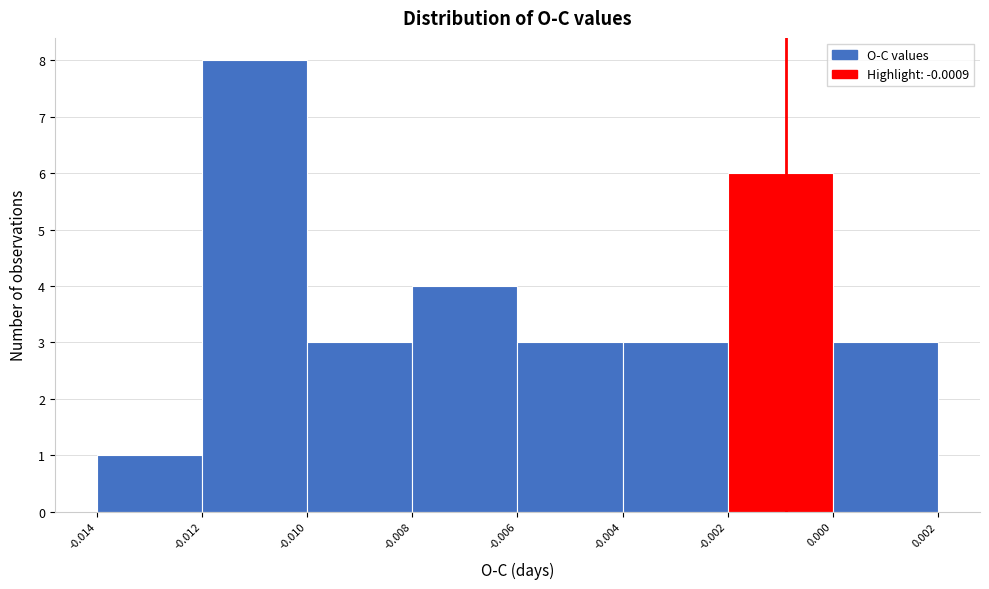

Reading left to right, list every bar in this chart as the range it spans on the x-axis followed by its height. The values are not printed on the chart, so give them approximately, as read against the axis.

-0.014 to -0.012: 1
-0.012 to -0.010: 8
-0.010 to -0.008: 3
-0.008 to -0.006: 4
-0.006 to -0.004: 3
-0.004 to -0.002: 3
-0.002 to 0.000: 6
0.000 to 0.002: 3